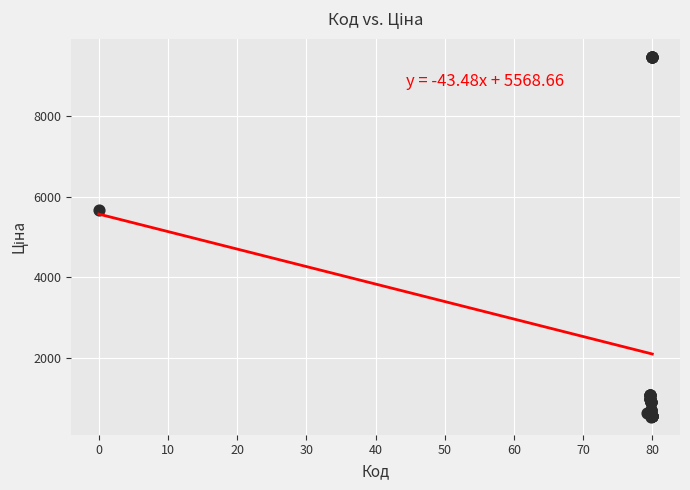

What Y value in the scatter plot is closest to 5005?

5673.8